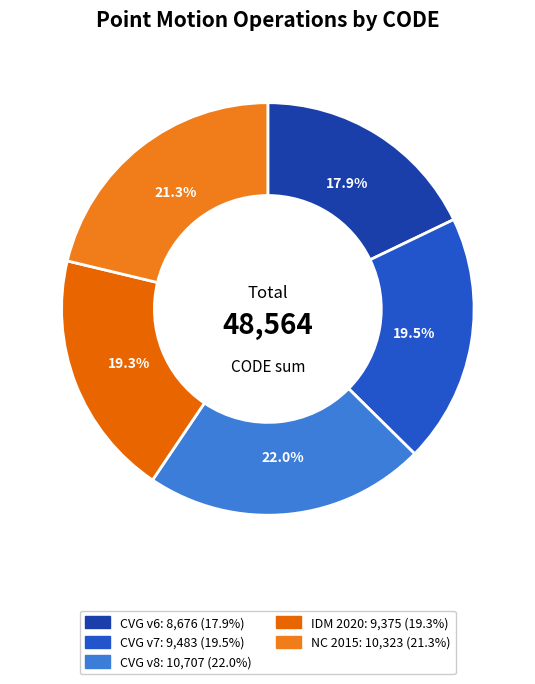

How many slices are in this pie chart?

5